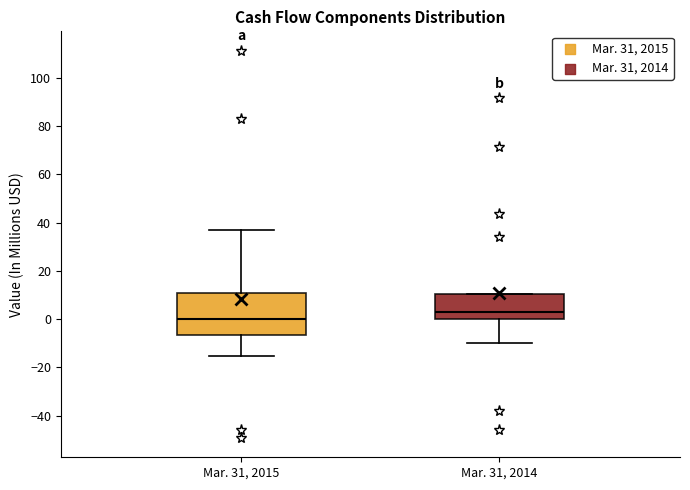

Which box's median line is the highest?

Mar. 31, 2014